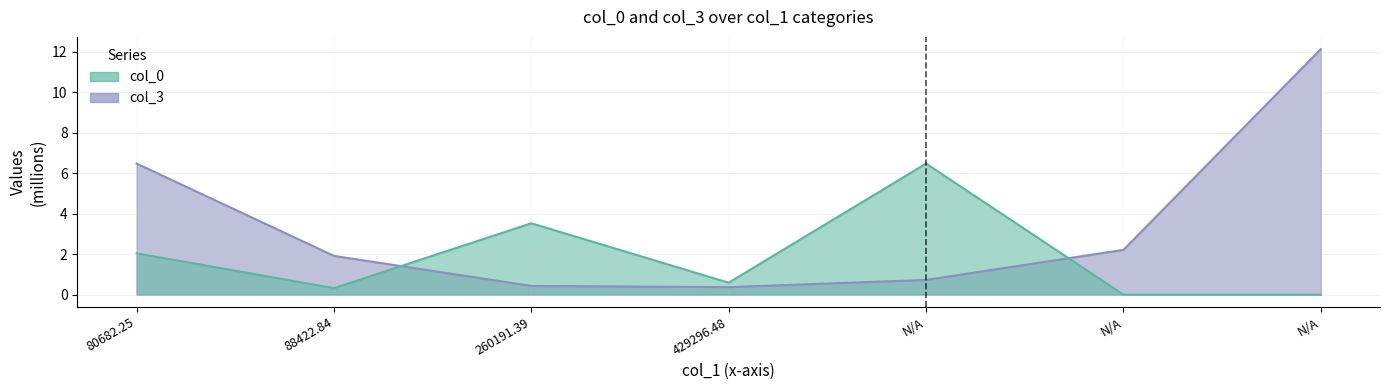

Count the number of data series in this chart.

2